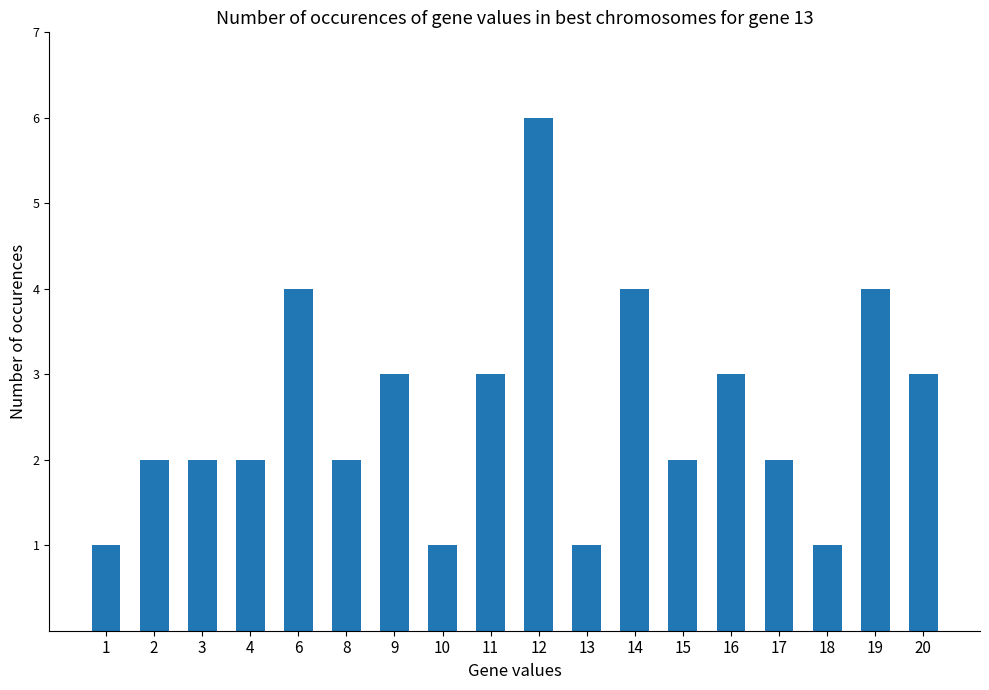

Between 16 and 2, which is larger?

16